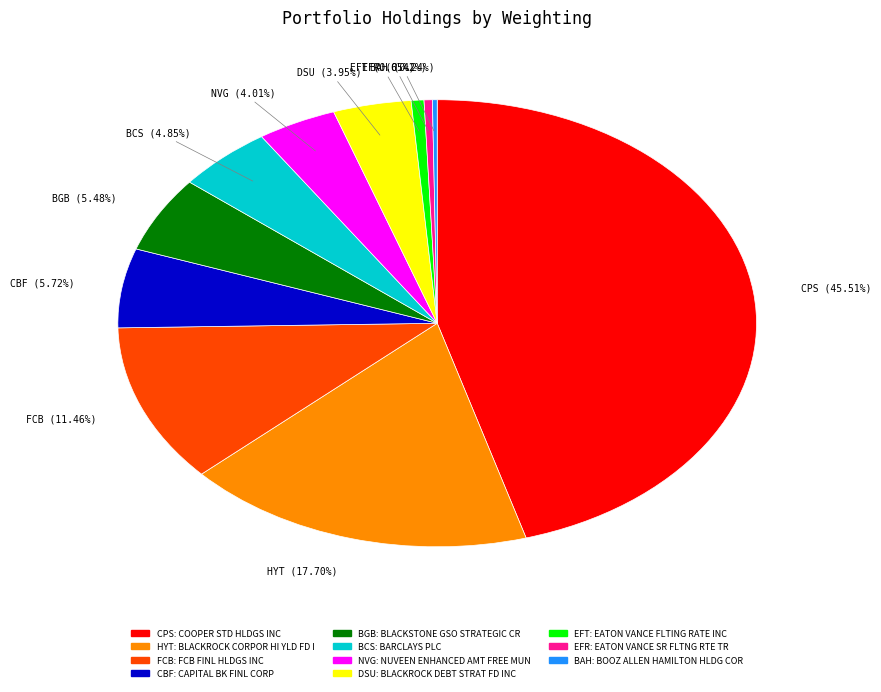

Does any single category account for the majority?

No